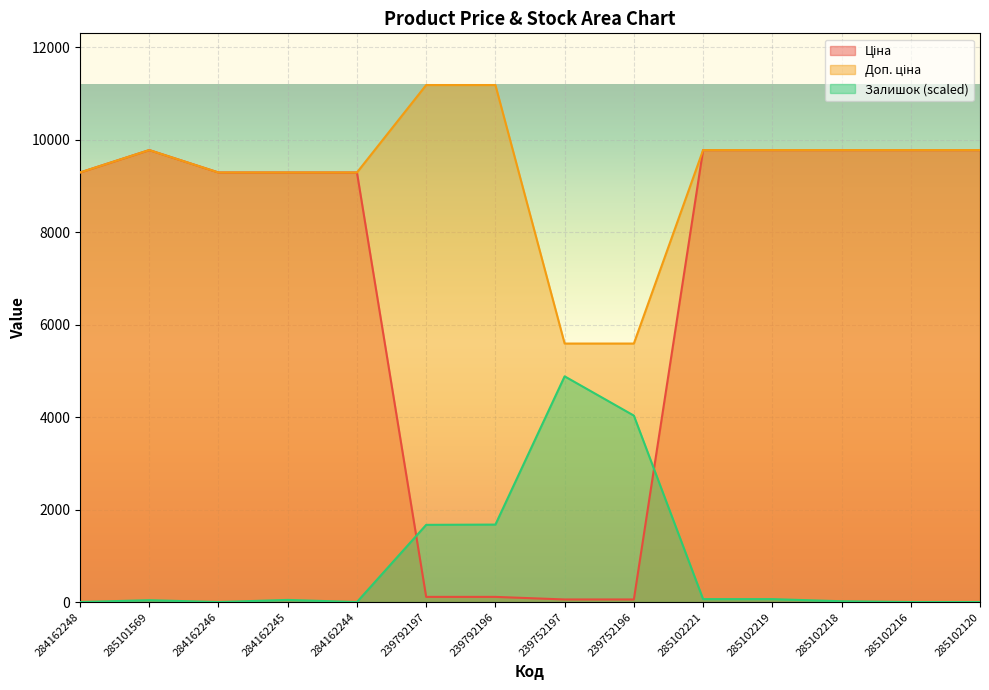

Where do Залишок and Ціна first cross each other?

284162244 and 239792197